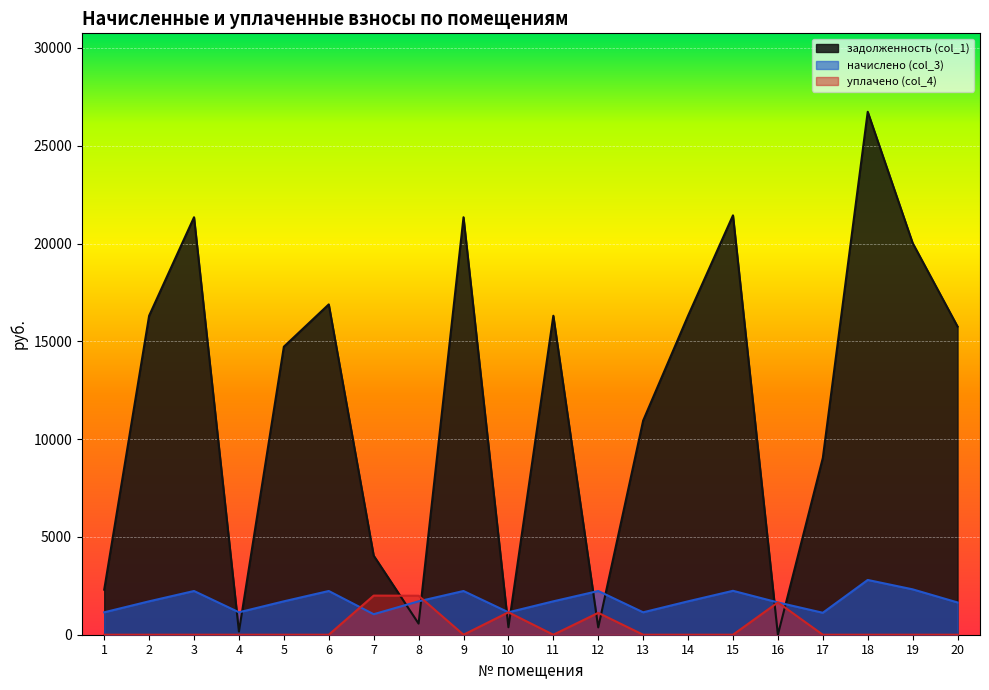

What is the value of the задолженность (col_1) point at the 3rd from the left?

21342.0